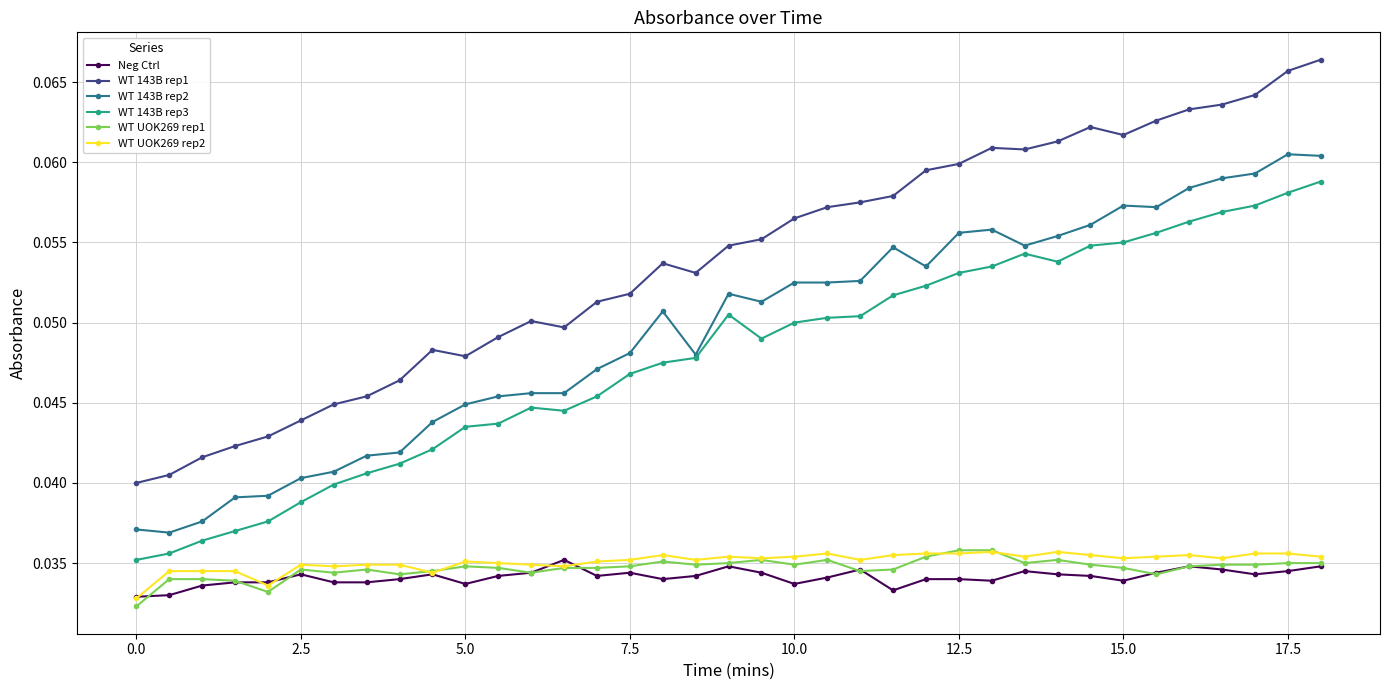

True or false: WT 143B rep3 has more than 1 interior local peaks.

True